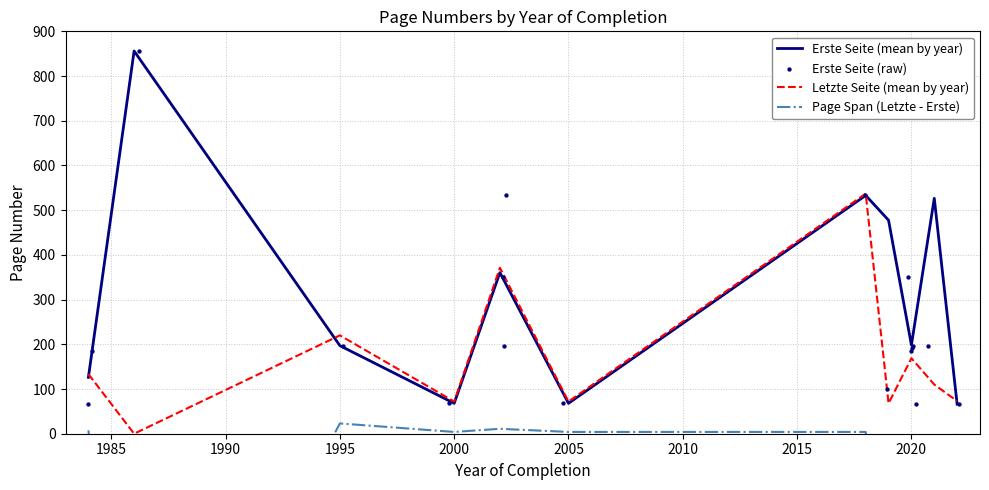

True or false: Letzte Seite (mean by year) has a value of 72.0 at 2000.

True